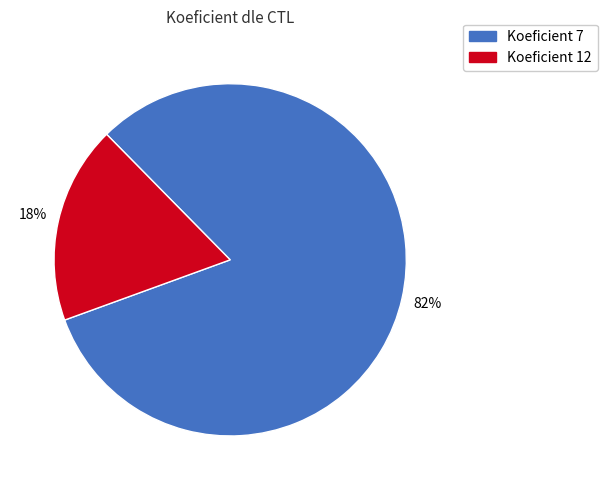

Does any single category account for the majority?

Yes